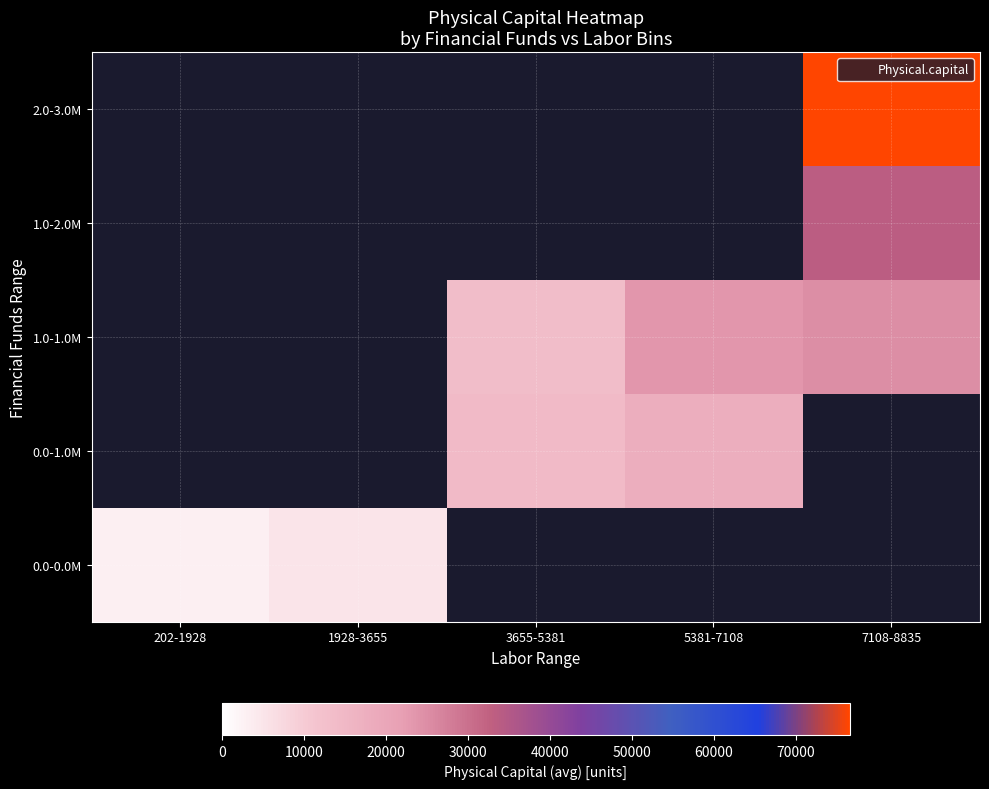

Count the number of categories in the chart.

5